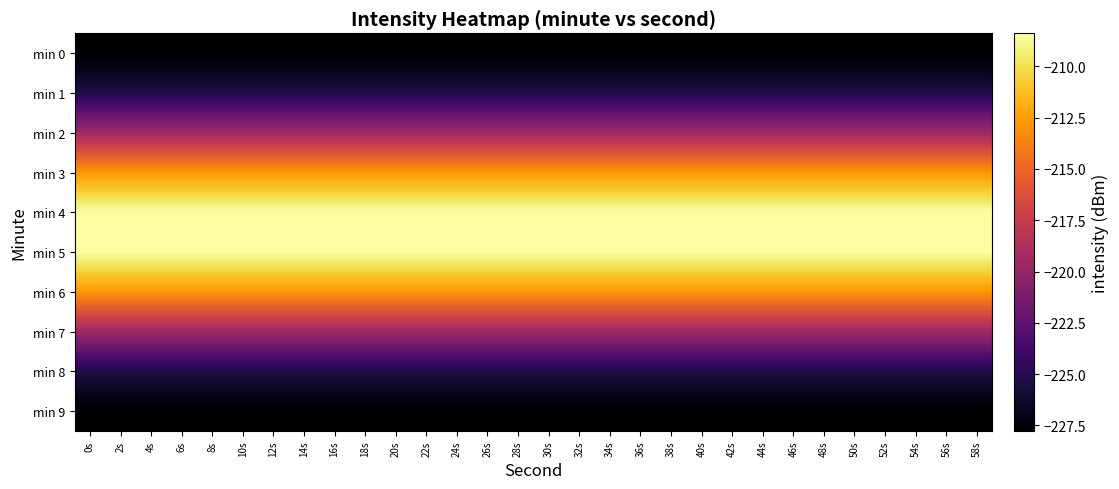

Between 54s and 0s, which is larger?

54s